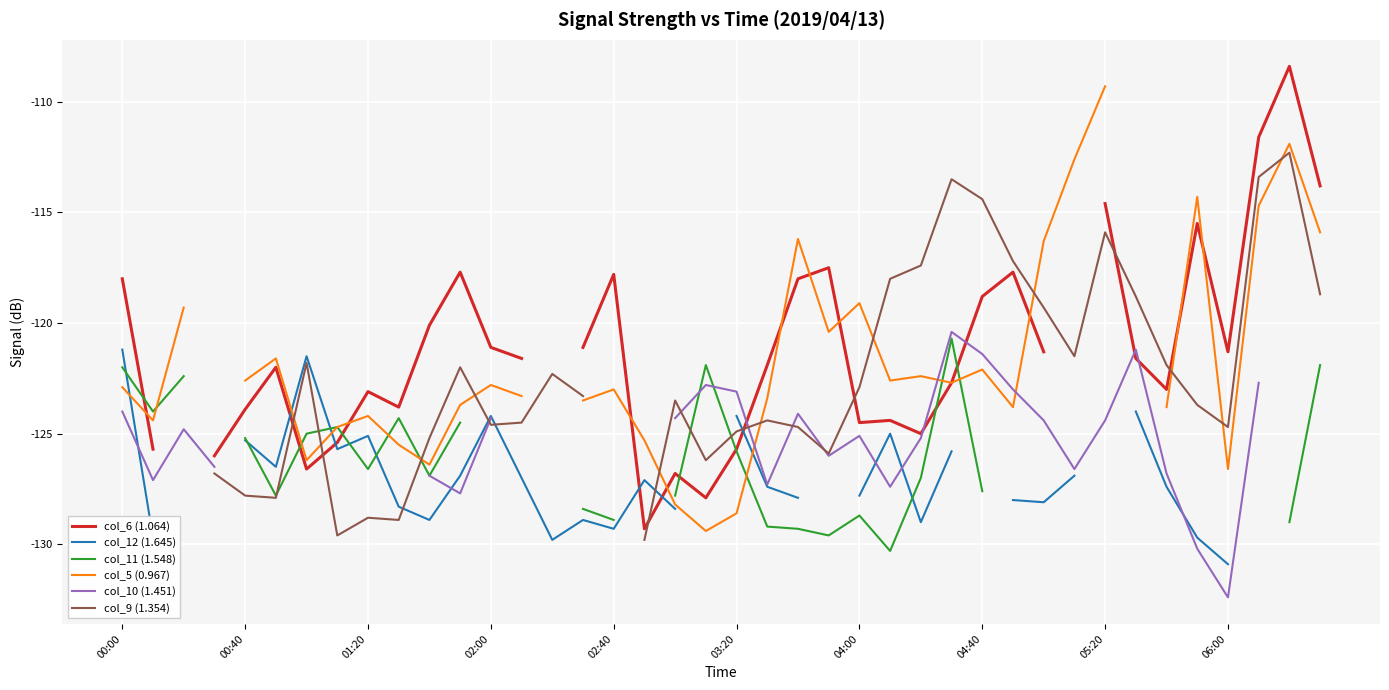

What is the value of the col_9 (1.354) point at the 24th from the left?

-125.9